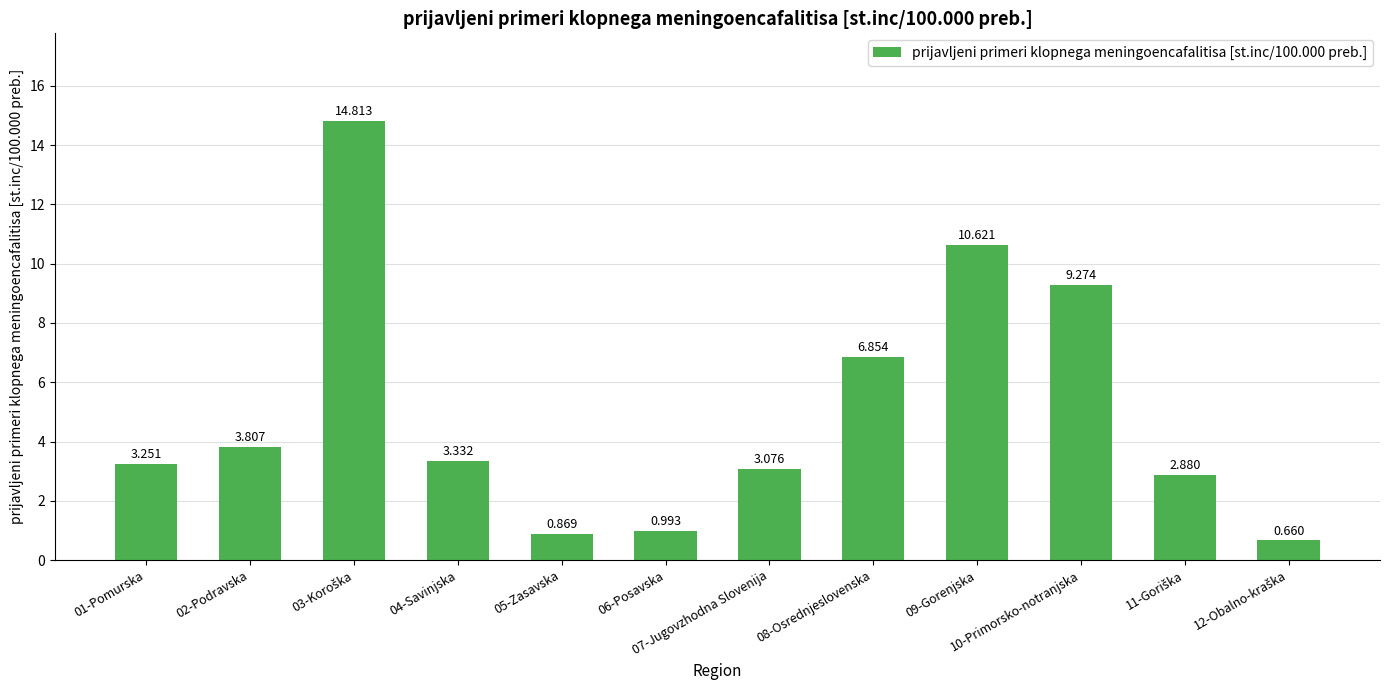

Reading left to right, what are all the values shown in this chart?

01-Pomurska=3.3	02-Podravska=3.8	03-Koroška=14.8	04-Savinjska=3.3	05-Zasavska=0.9	06-Posavska=1.0	07-Jugovzhodna Slovenija=3.1	08-Osrednjeslovenska=6.9	09-Gorenjska=10.6	10-Primorsko-notranjska=9.3	11-Goriška=2.9	12-Obalno-kraška=0.7